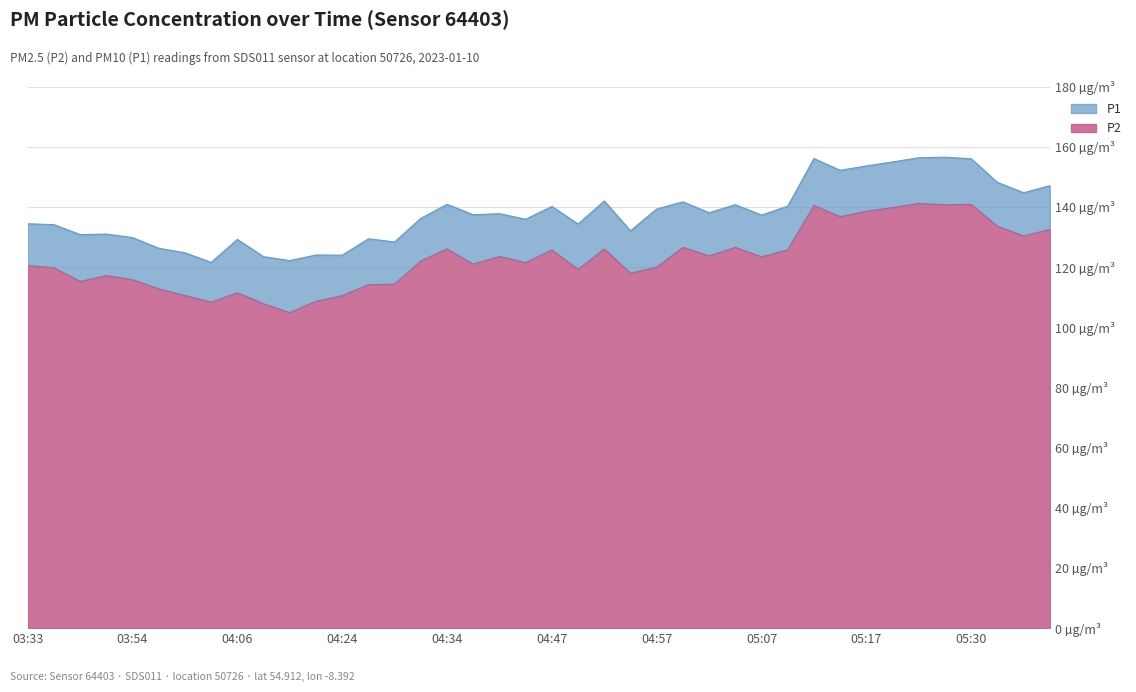

What is the spread (max minus min) of values at 05:25?

15.2